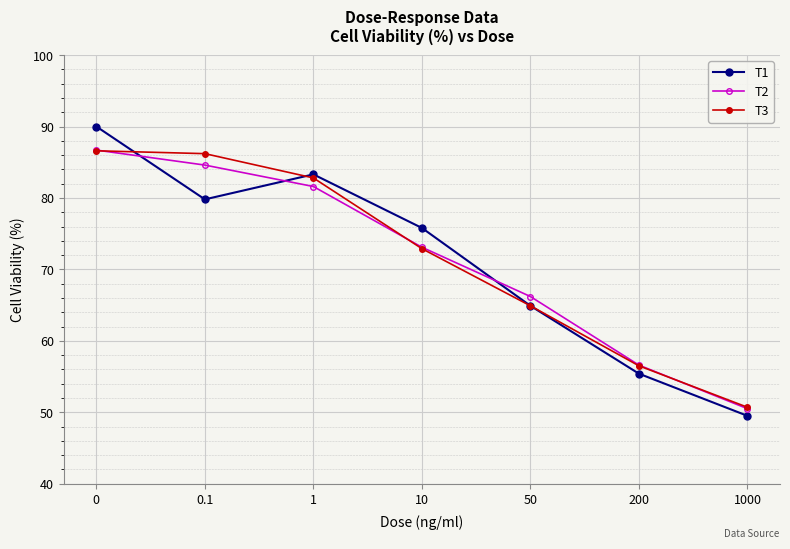

Between which two adjacent categories do T1 and T2 first intersect?

0 and 0.1